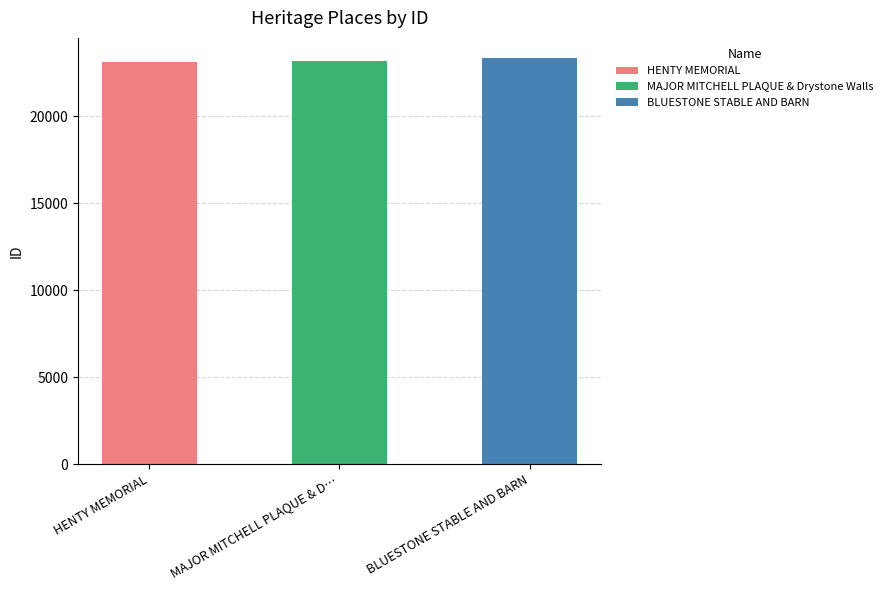

Does the chart contain stacked bars?

No